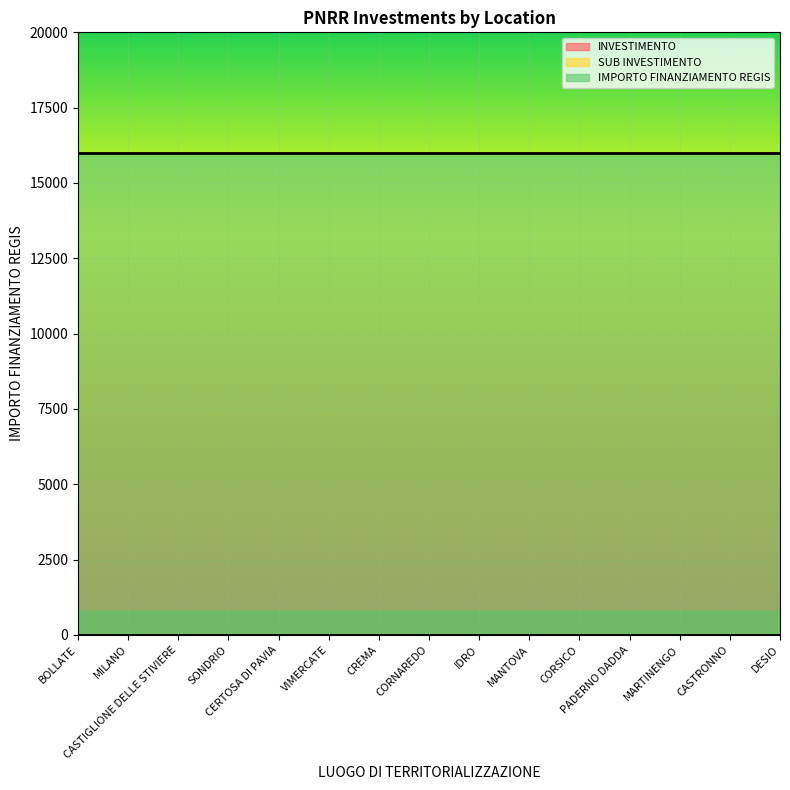

At which category is the sum across all series the highest?

BOLLATE